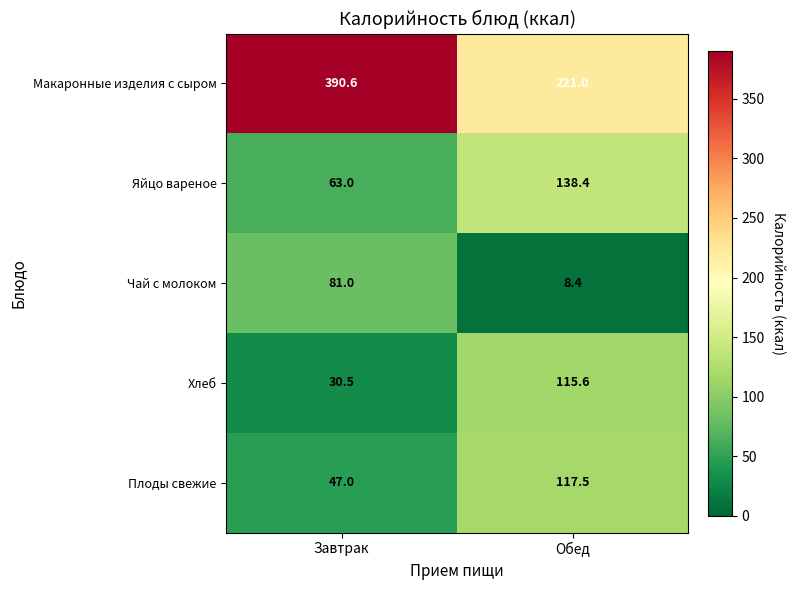

Count the number of data series in this chart.

5